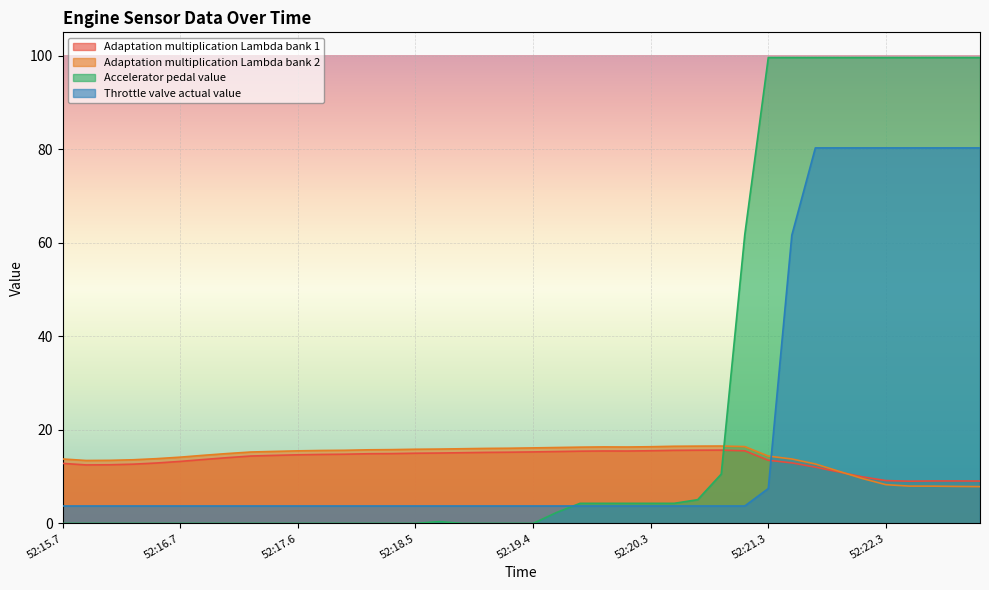

Which series has the largest total across all categories?

Accelerator pedal value